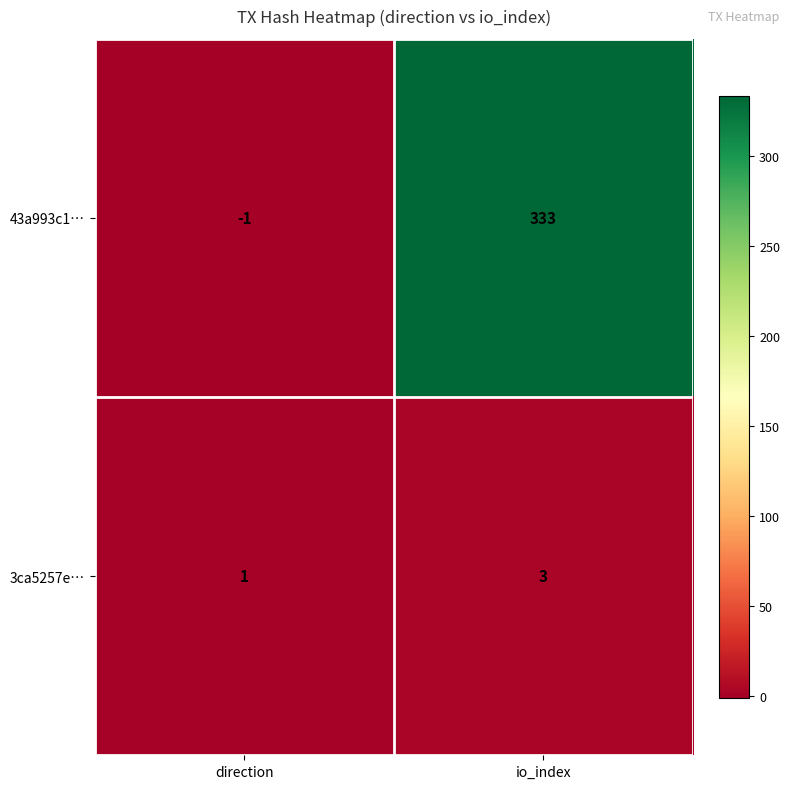

True or false: 3ca5257e… has a value of 1 at direction.

True